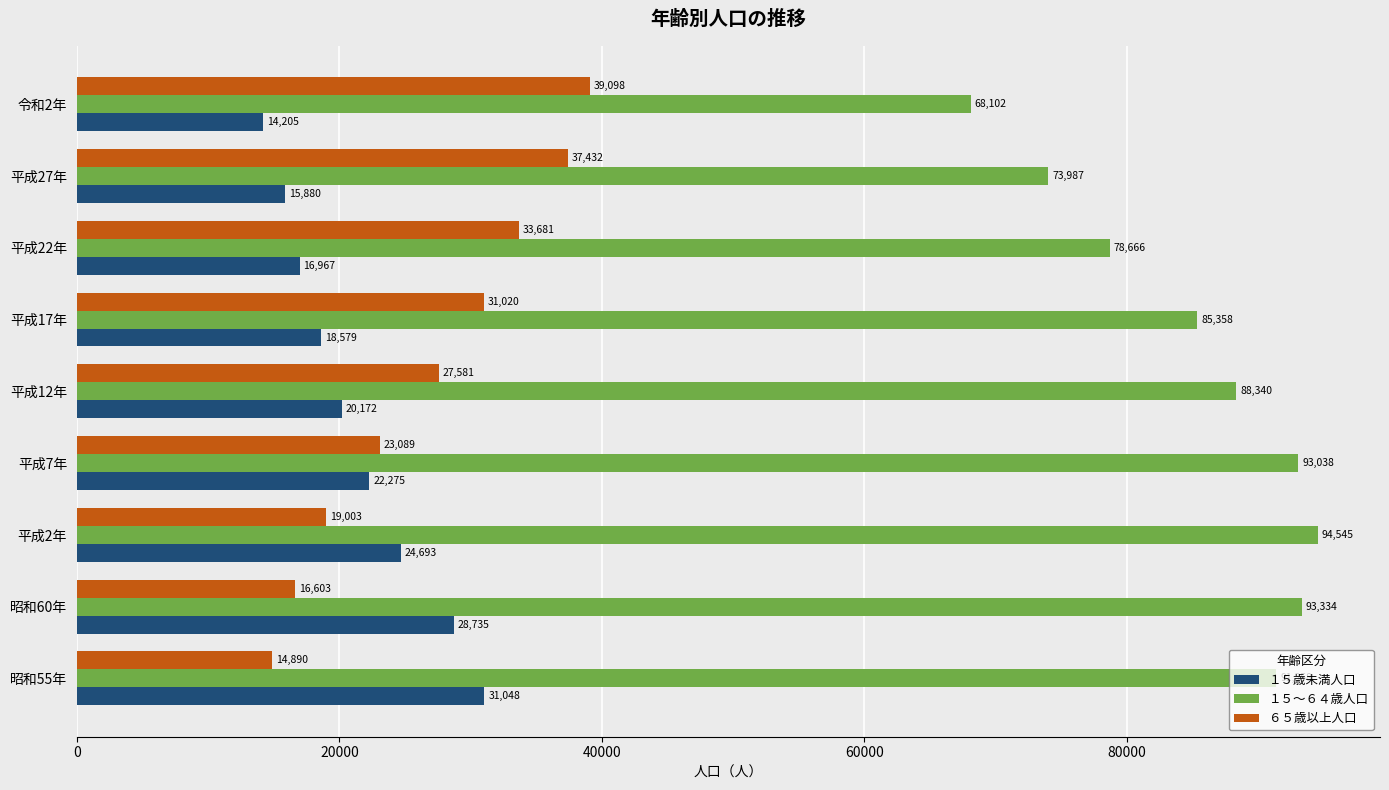

What is the total value across all series at 令和2年?

121405